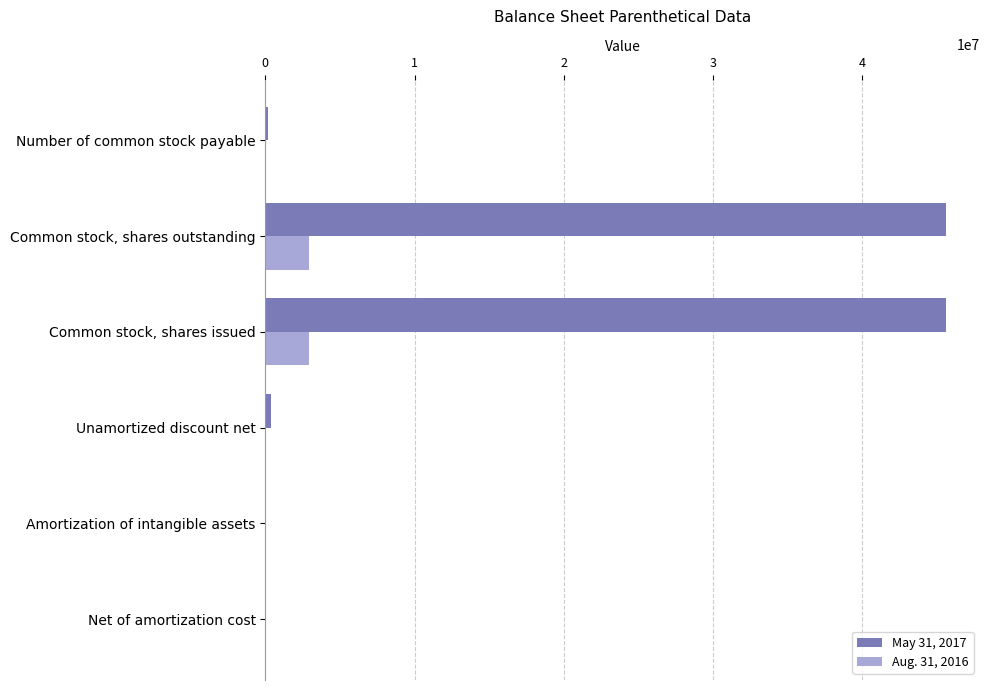

Is it true that May 31, 2017 equals -16728397 at Amortization of intangible assets?

False